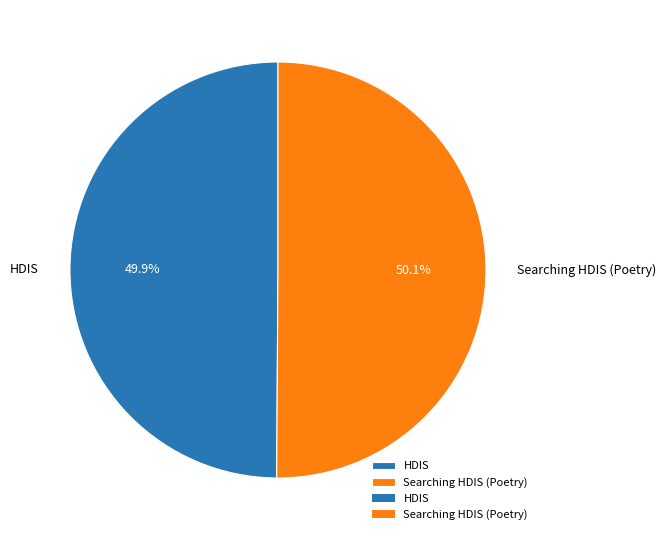

Is there a majority slice in this chart?

Yes